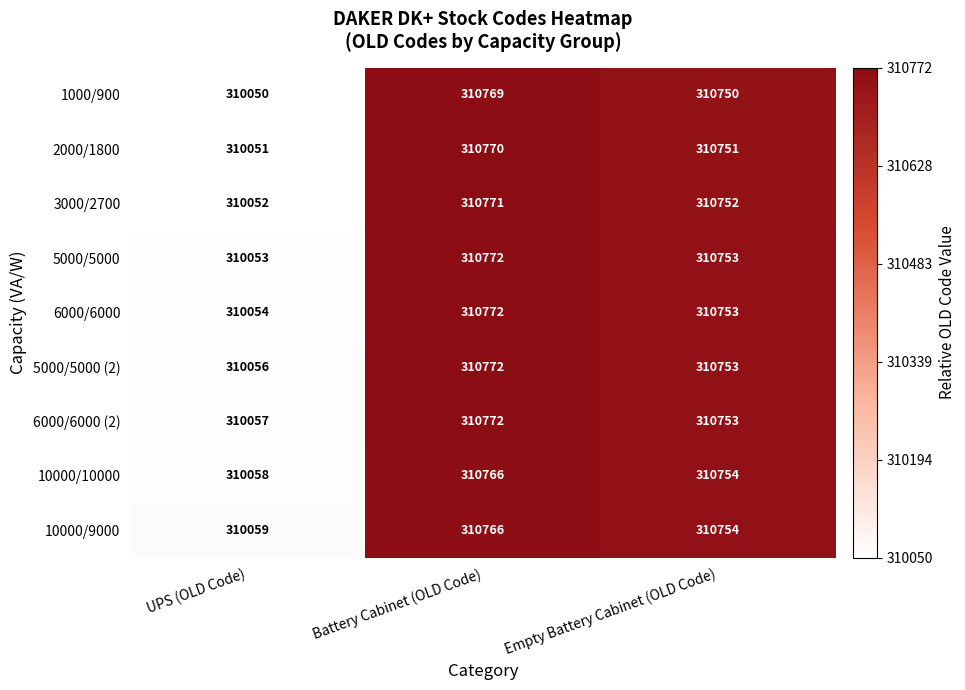

True or false: 2000/1800 has a value of 428925 at Battery Cabinet (OLD Code).

False